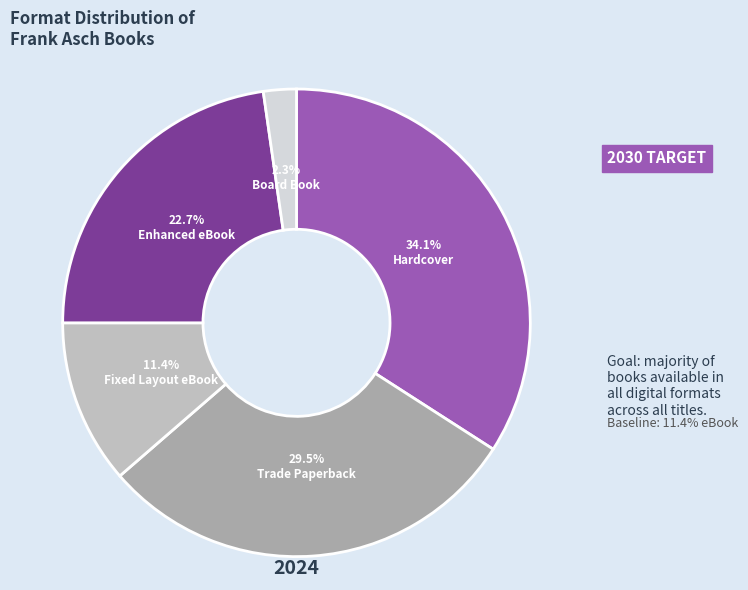

What is the ratio of the value at Fixed Layout eBook to the value at Enhanced eBook?

0.5